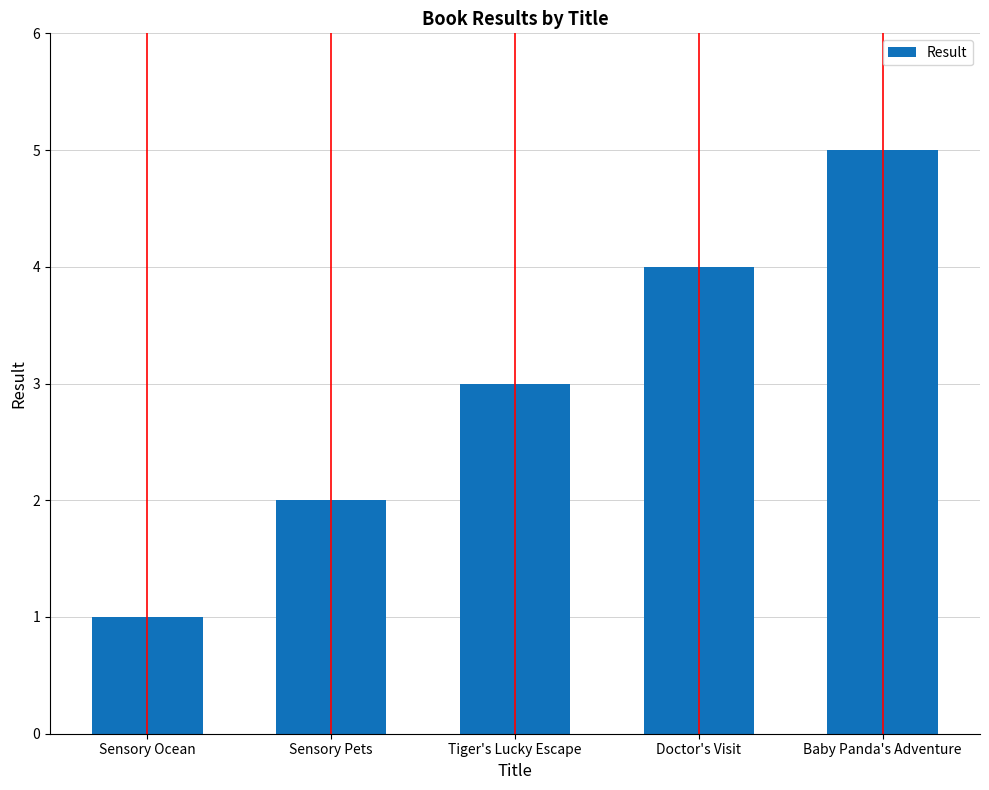

Rank the categories by value from lowest to highest.

Sensory Ocean, Sensory Pets, Tiger's Lucky Escape, Doctor's Visit, Baby Panda's Adventure